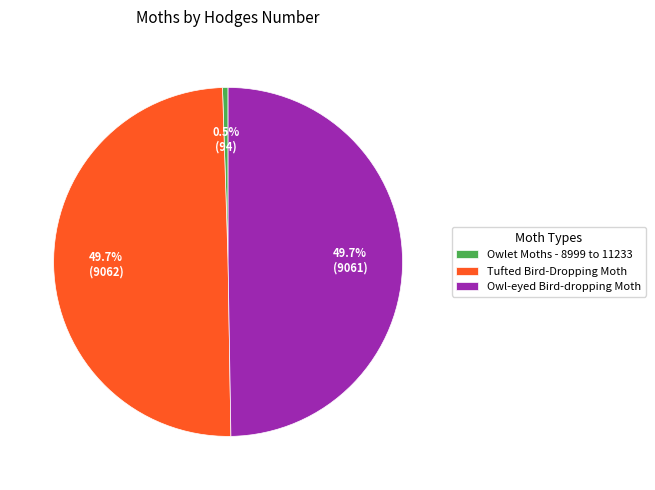

Approximately how many times larger is the value at Tufted Bird-Dropping Moth compared to Owlet Moths - 8999 to 11233?

96.9